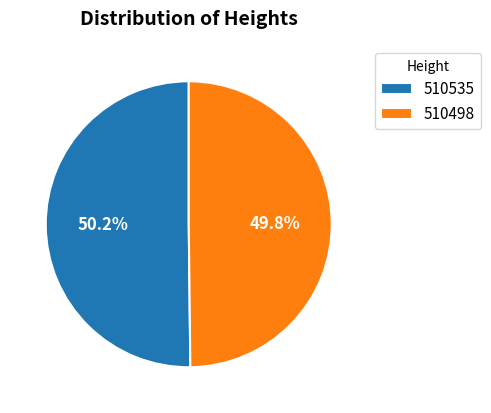

To the nearest percent, what portion does 510498 represent?

50%